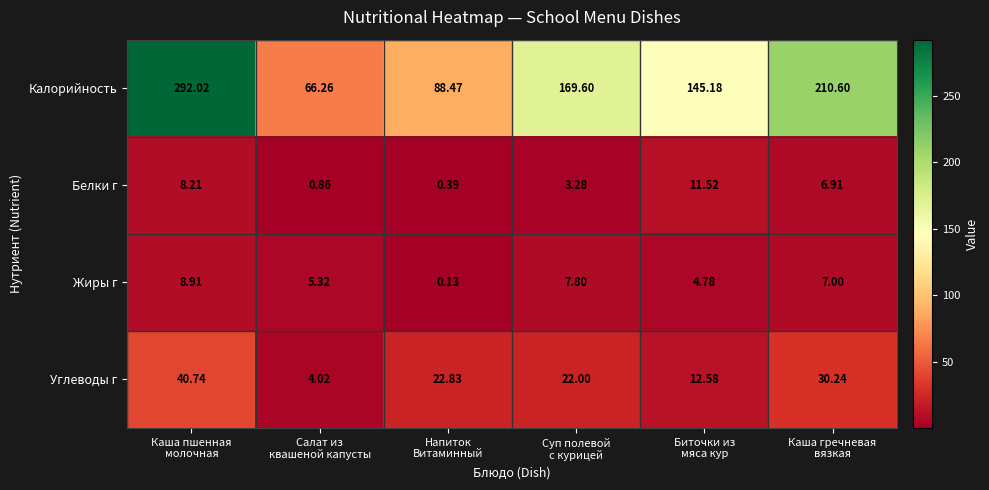

At which category does the chart reach its minimum across all series?

Напиток
Витаминный